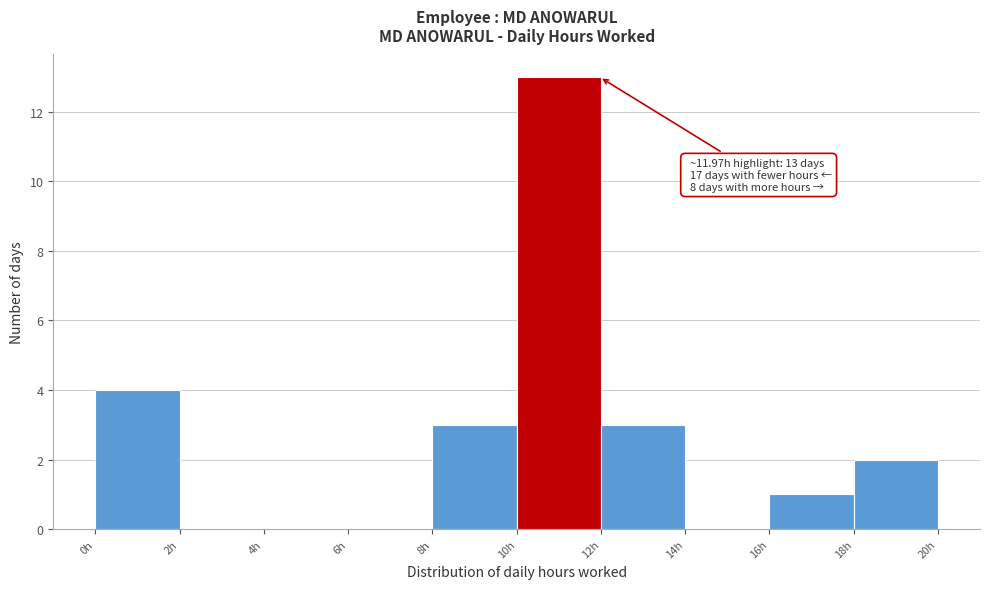

Which range on the x-axis has the tallest bar?

10 to 12